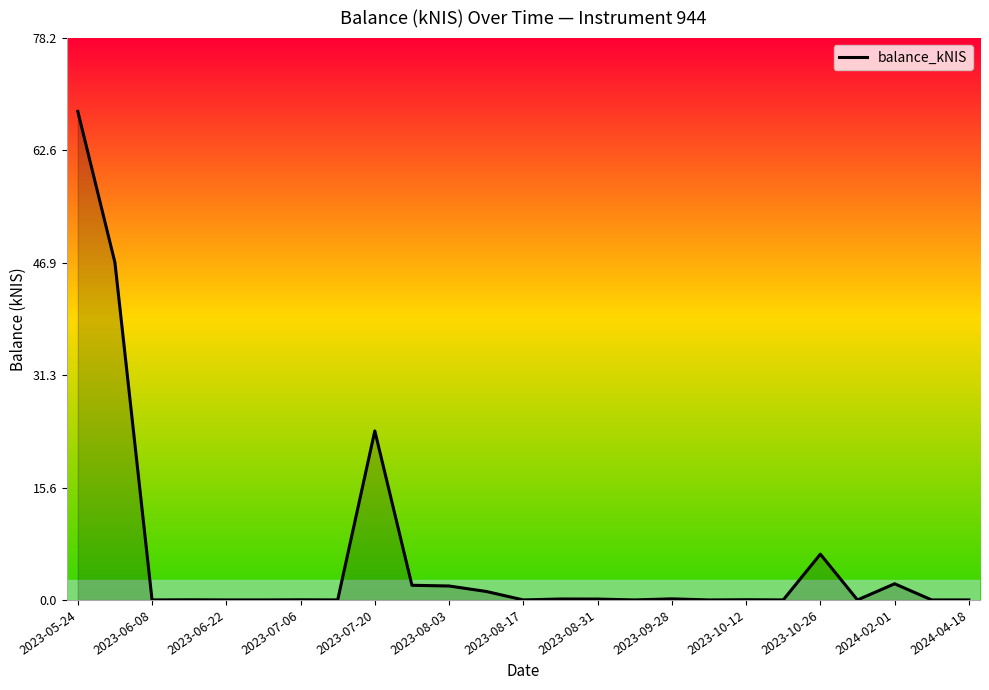

What is the difference between the maximum and minimum values?

68.0